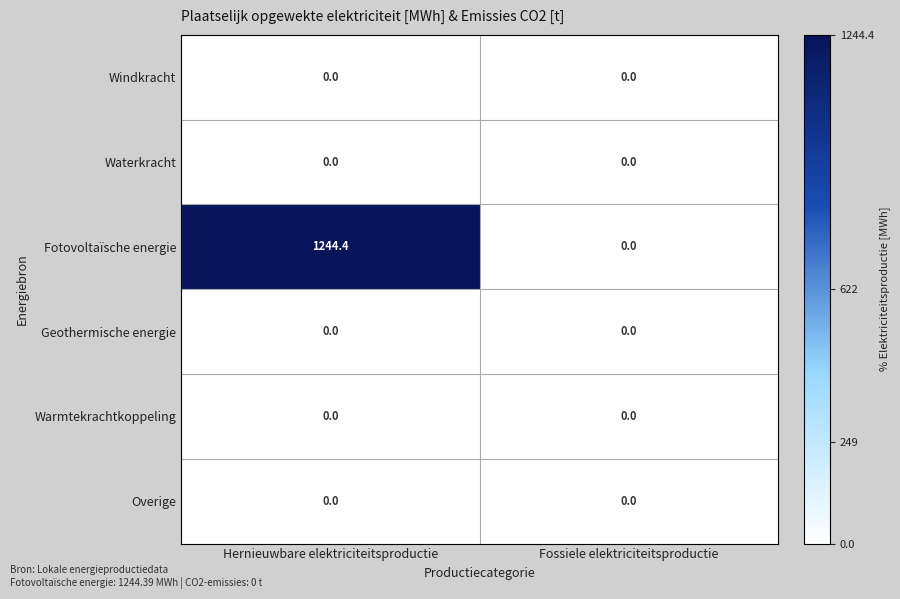

What is the sum of the Fotovoltaïsche energie values at Fossiele elektriciteitsproductie and Hernieuwbare elektriciteitsproductie?

1244.4